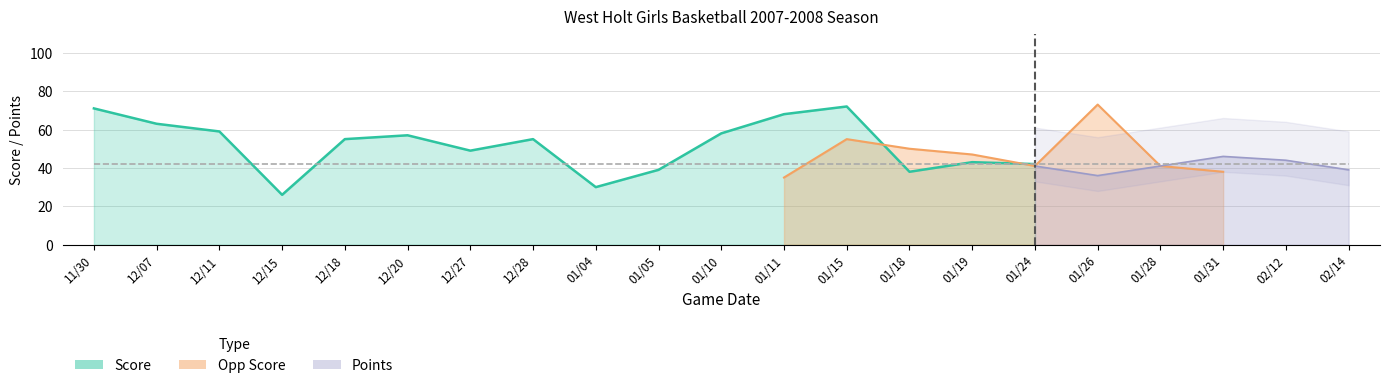

What are all the series names shown in the legend?

Score, Opp Score, Points